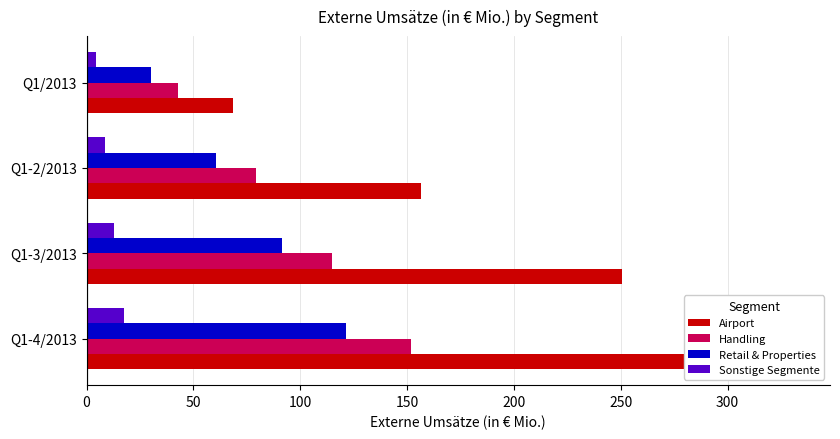

Is it true that Airport equals 69.1 at Q1-2/2013?

False